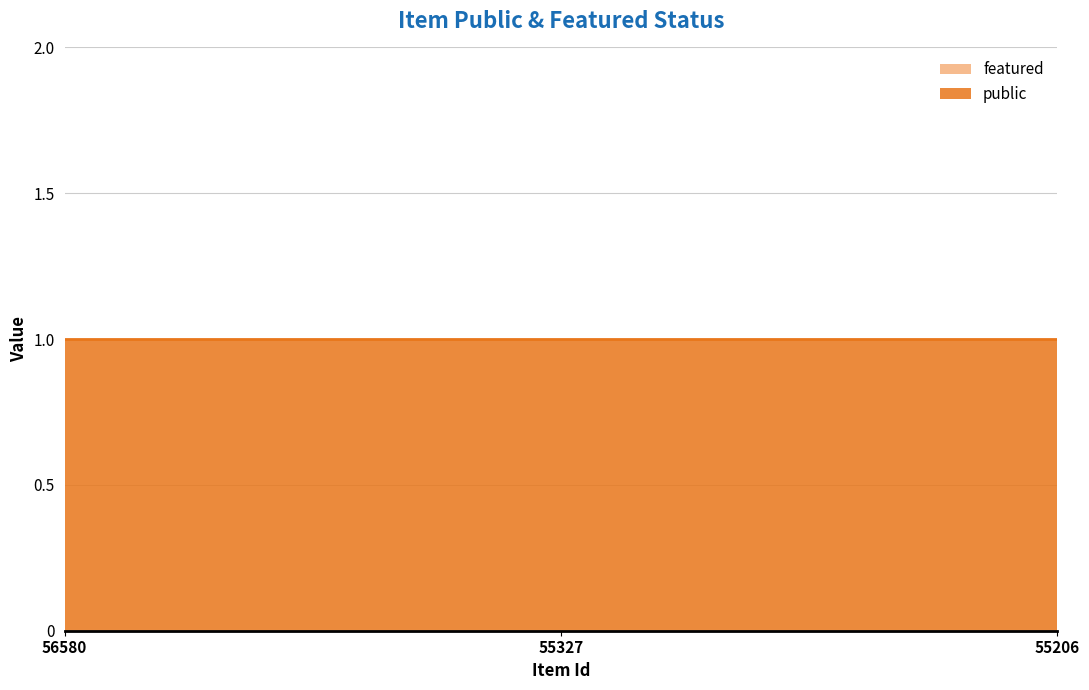

At which label is public closest to 1?

56580